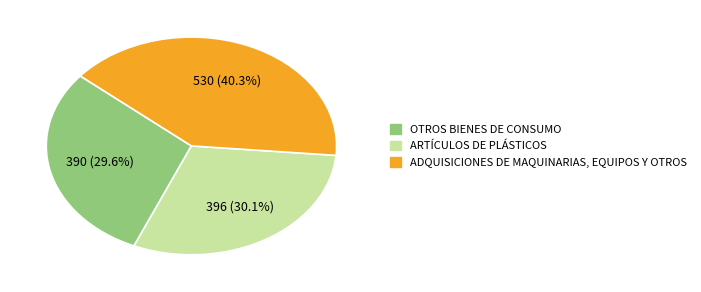

Is it true that ARTÍCULOS DE PLÁSTICOS is 30% of the pie?

True